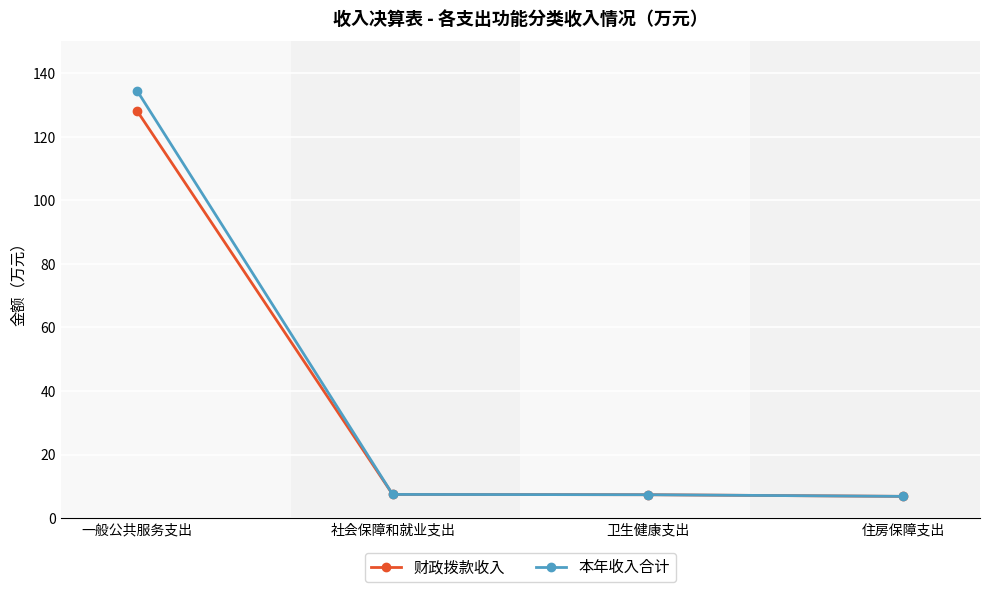

At which label does 财政拨款收入 first exceed 7?

一般公共服务支出